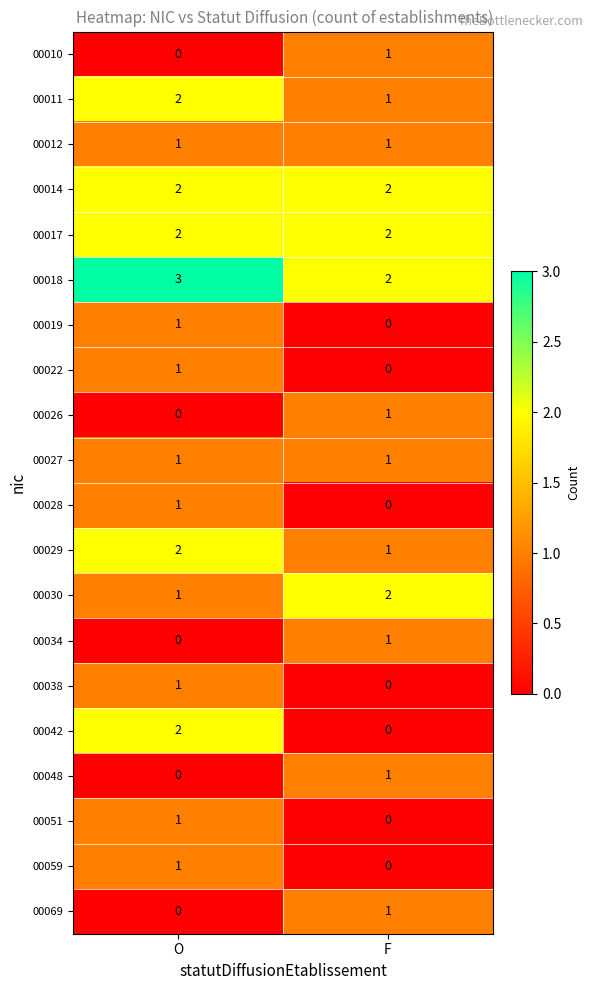

How many data points does each series have?

2